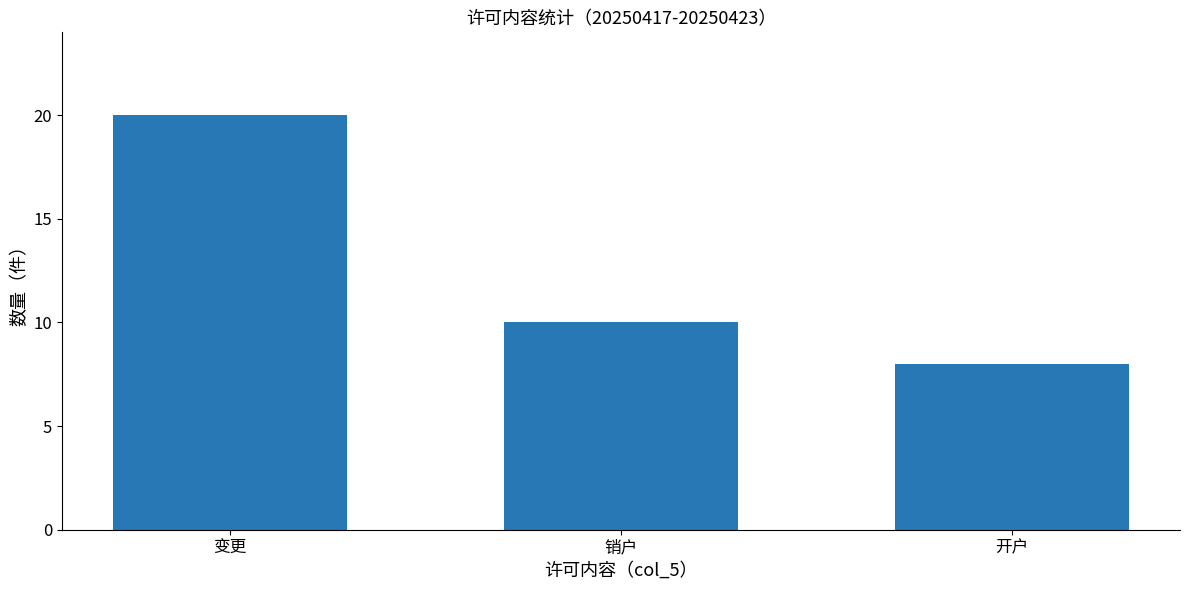

List the labels in order of value, largest first.

变更, 销户, 开户